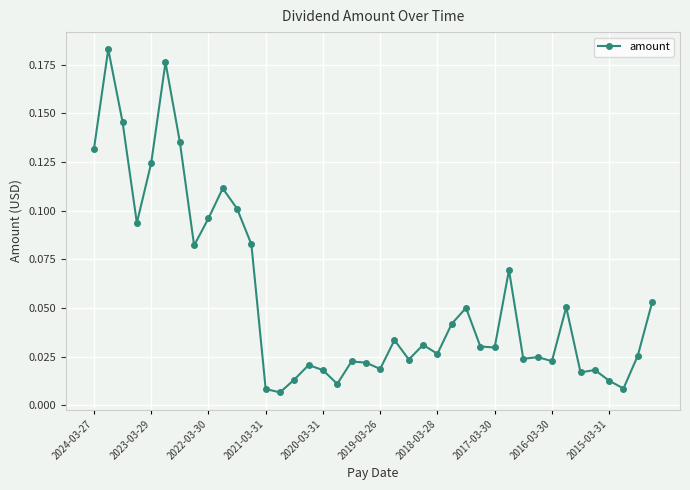

True or false: there are more than 0 points higher than both neighbors.

True